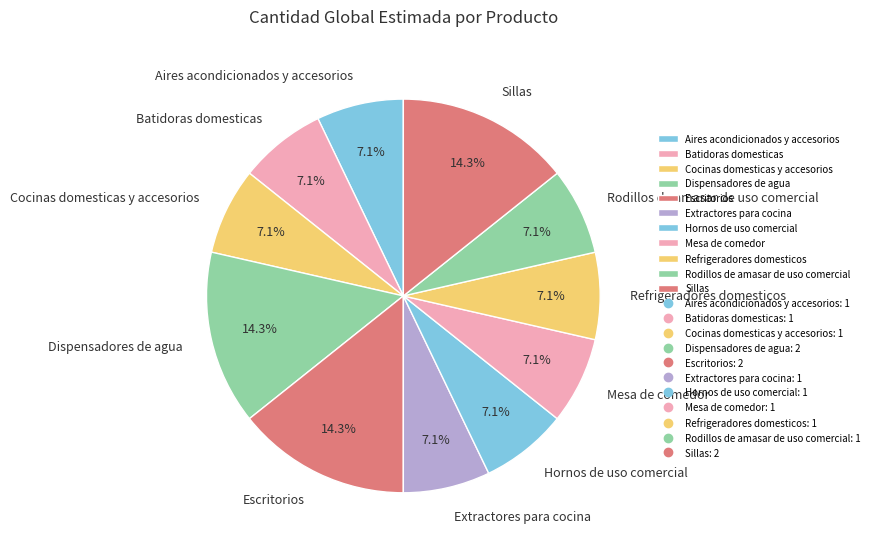

Which has a higher value, Escritorios or Aires acondicionados y accesorios?

Escritorios